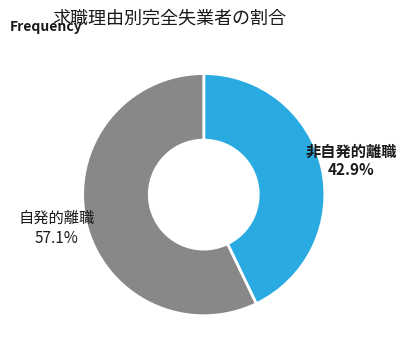

Is there a majority slice in this chart?

Yes